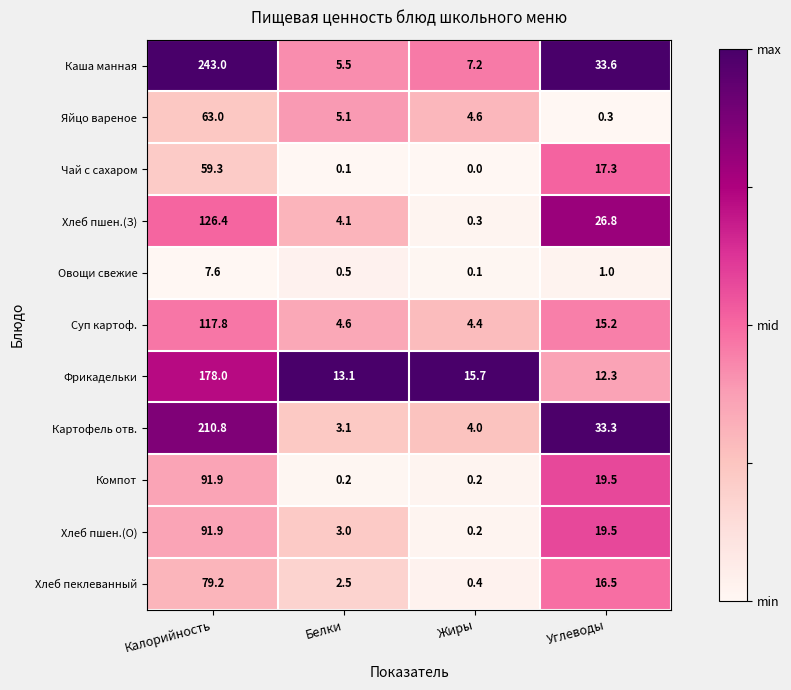

What is the approximate value of Компот at Углеводы?

19.5